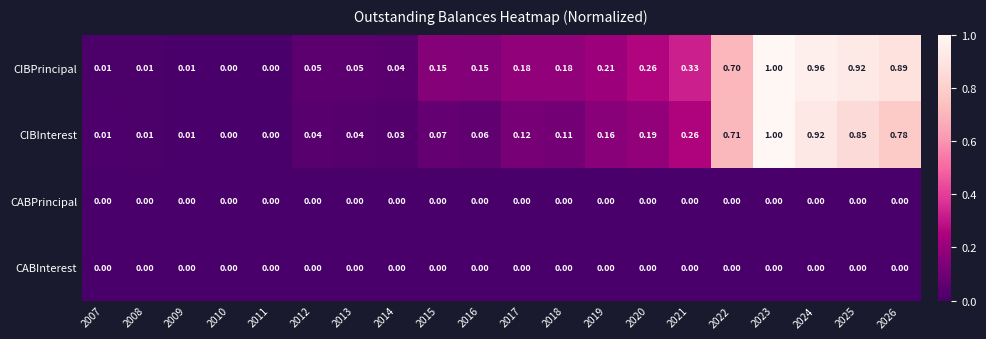

Which series has the largest total across all categories?

CIBPrincipal